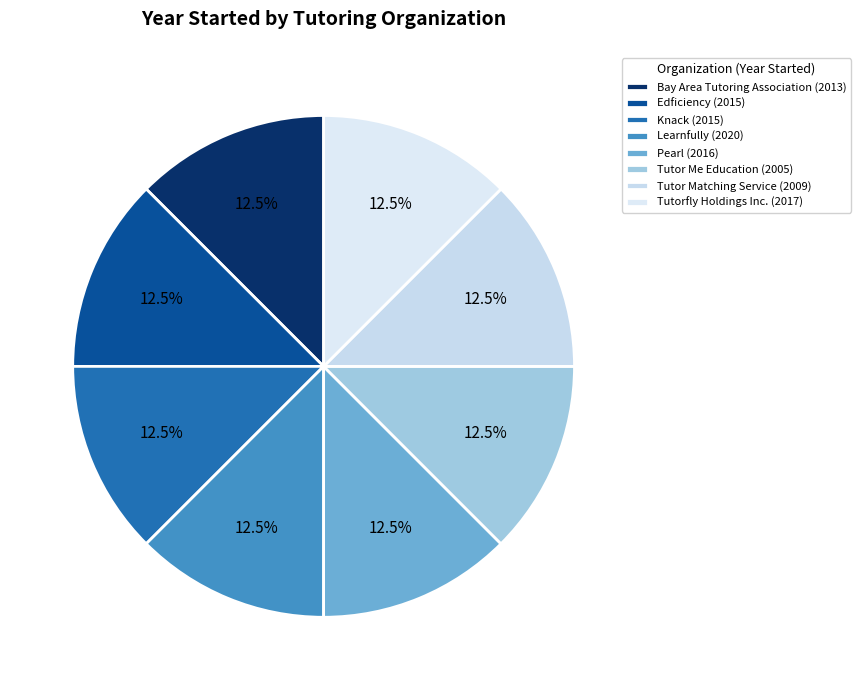

Does any single category account for the majority?

No